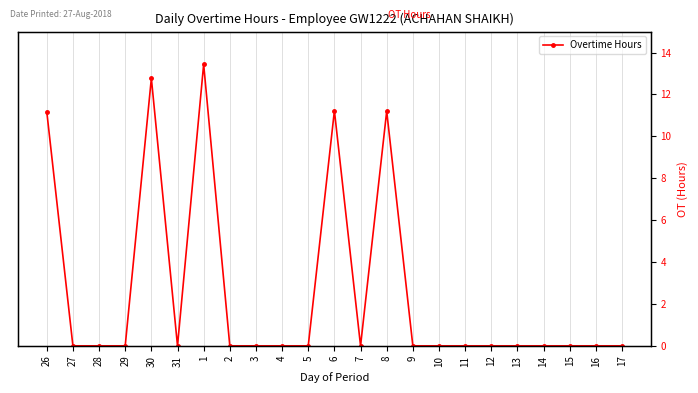

How many lines are shown in the chart?

1